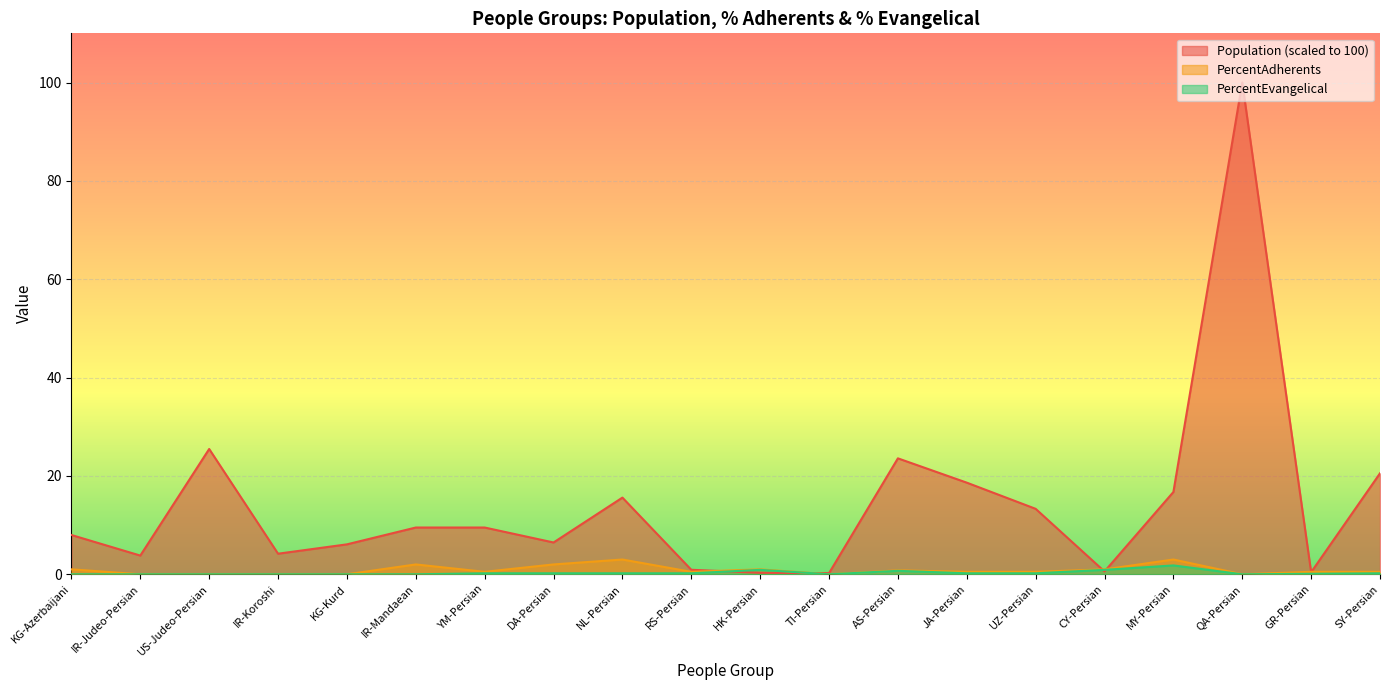

True or false: PercentAdherents and PercentEvangelical intersect in this chart.

False